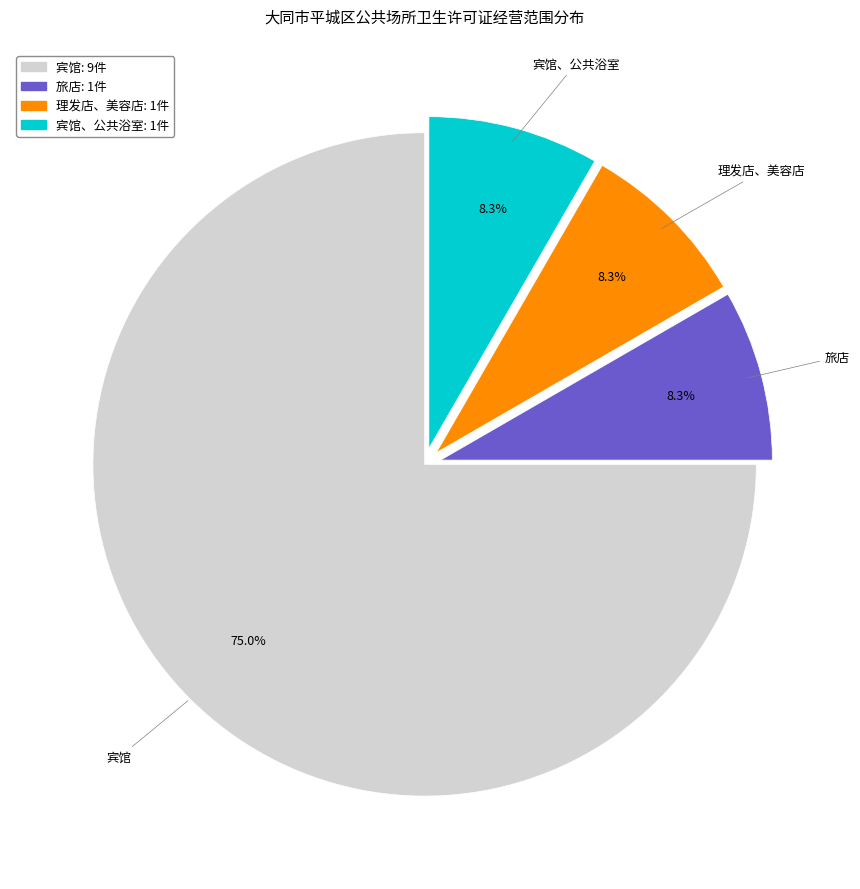

Is there a majority slice in this chart?

Yes